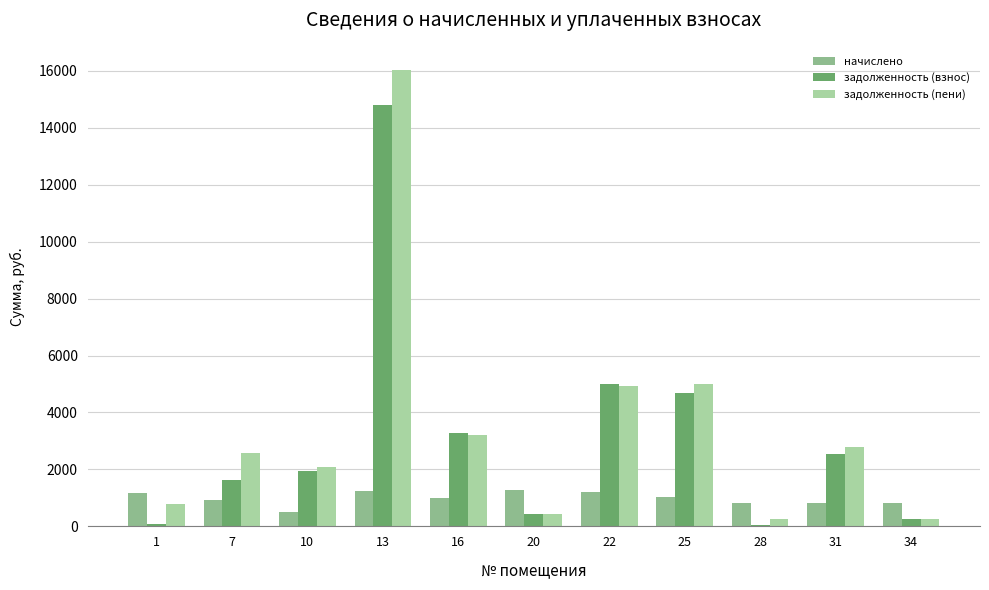

What is the difference between the задолженность (взнос) values at 31 and 1?

2446.4